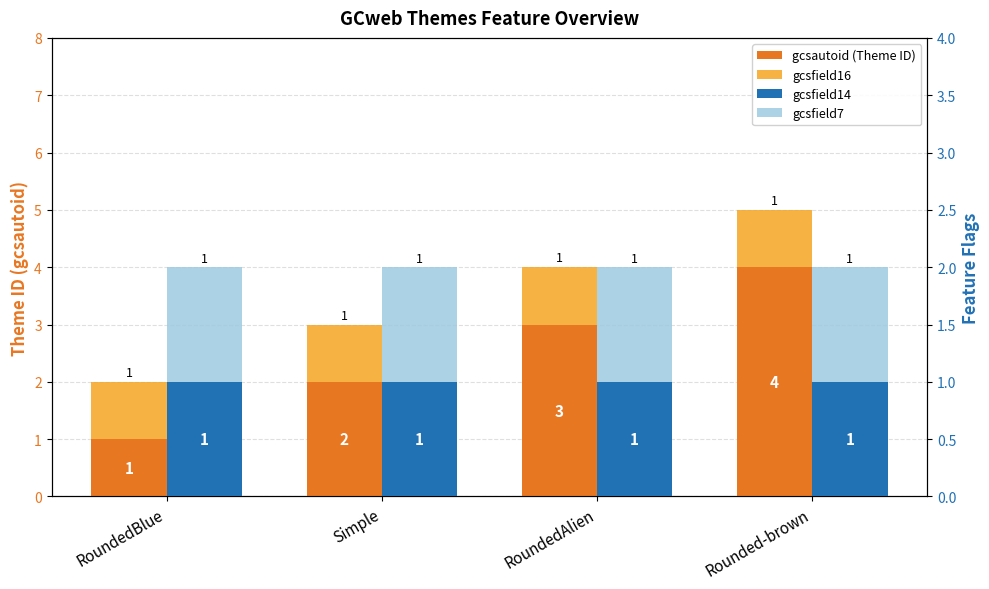

Which has a higher value, Rounded-brown or RoundedBlue?

Rounded-brown